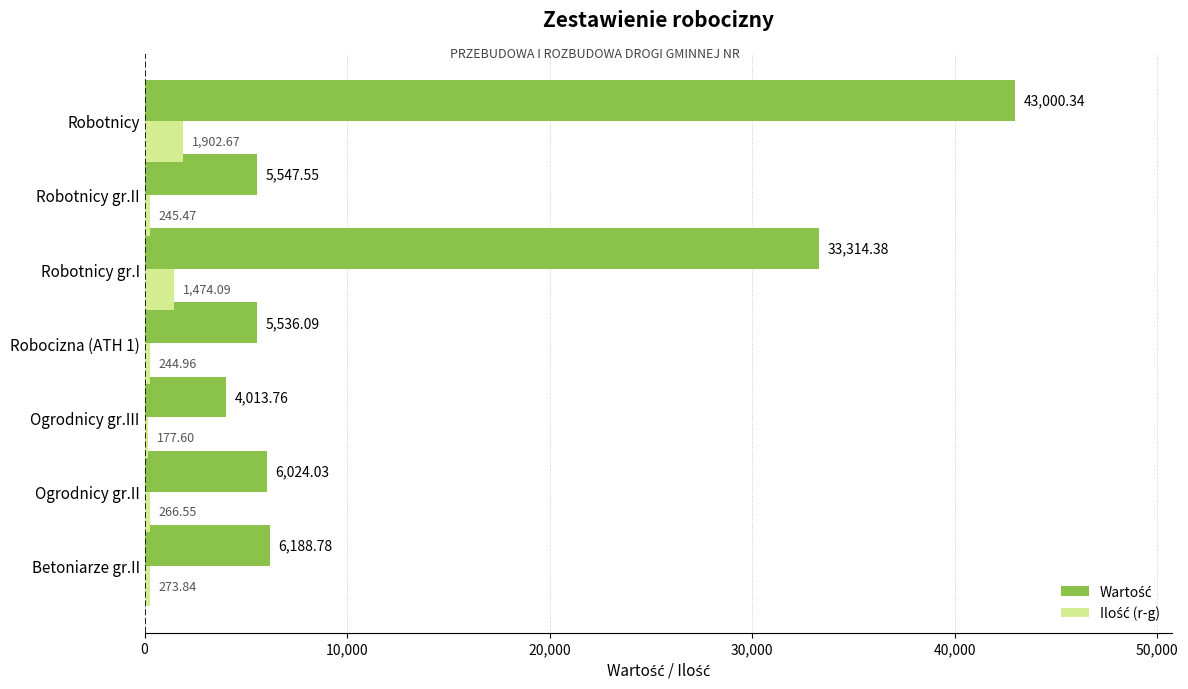

What is the difference between the highest and lowest values at Ogrodnicy gr.III?

3836.2